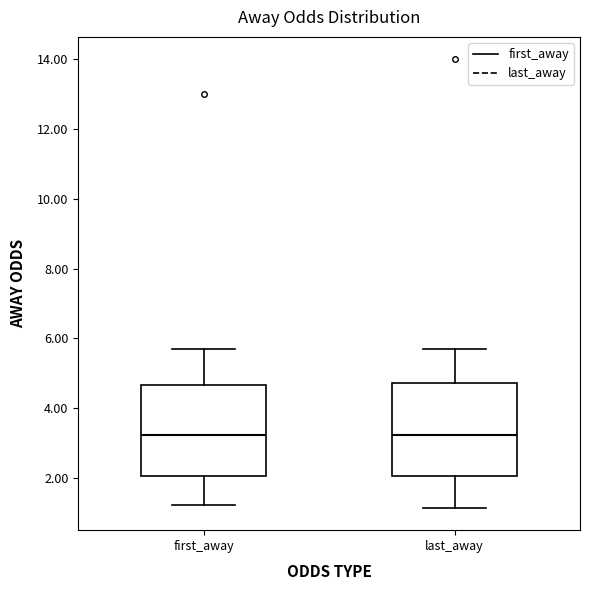

Reading left to right, transcribe this box plot: for each box, give where its median line is, the range the box spans, and where its two whiskers end, as read against the y-axis. The values are not printed on the chart, so give them approximately, as read against the axis.

first_away: median 3.2, box 2.0 to 4.6, whiskers 1.2 to 5.8
last_away: median 3.2, box 2.0 to 4.8, whiskers 1.2 to 5.8